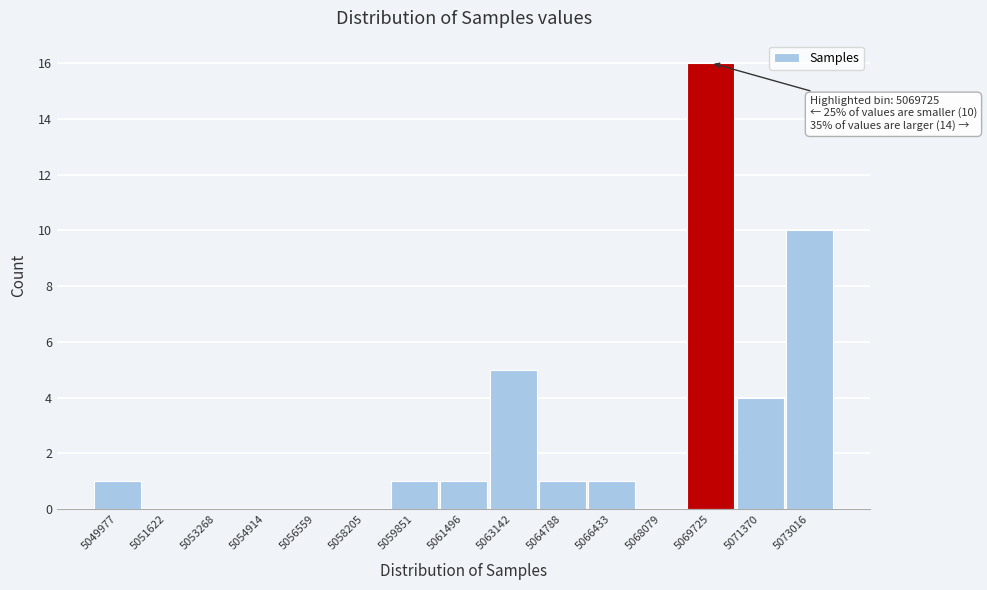

Reading left to right, list all the values displayed in this chart.

5049977=1	5051622=0	5053268=0	5054914=0	5056559=0	5058205=0	5059851=1	5061496=1	5063142=5	5064788=1	5066433=1	5068079=0	5069725=16	5071370=4	5073016=10